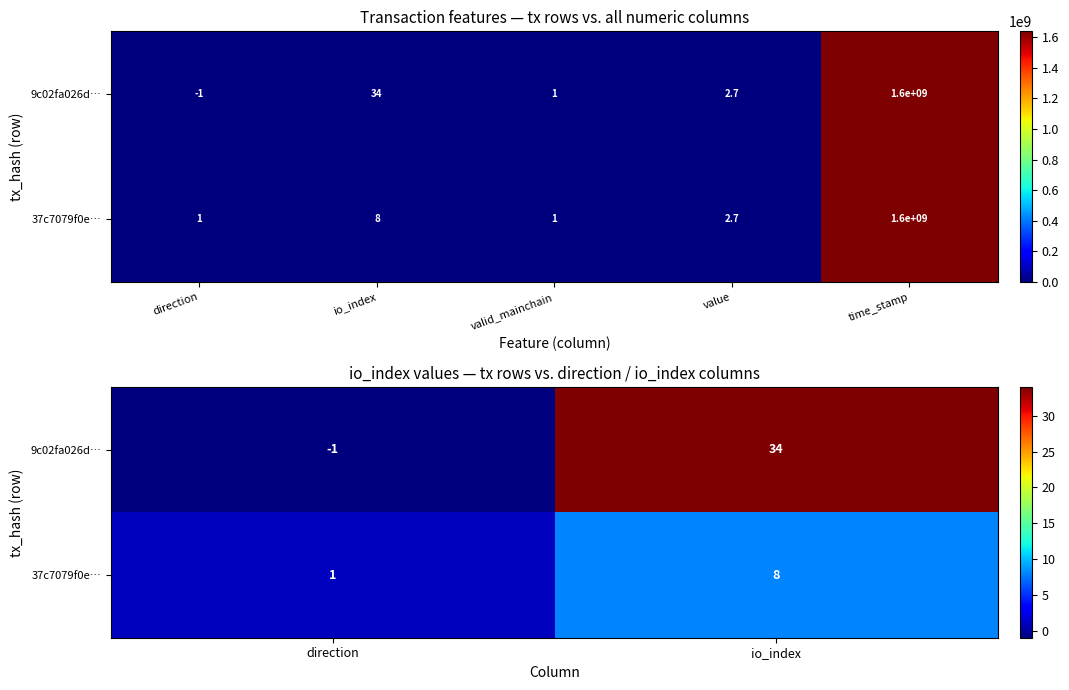

List the labels in order of 9c02fa026d… value, largest first.

io_index, direction